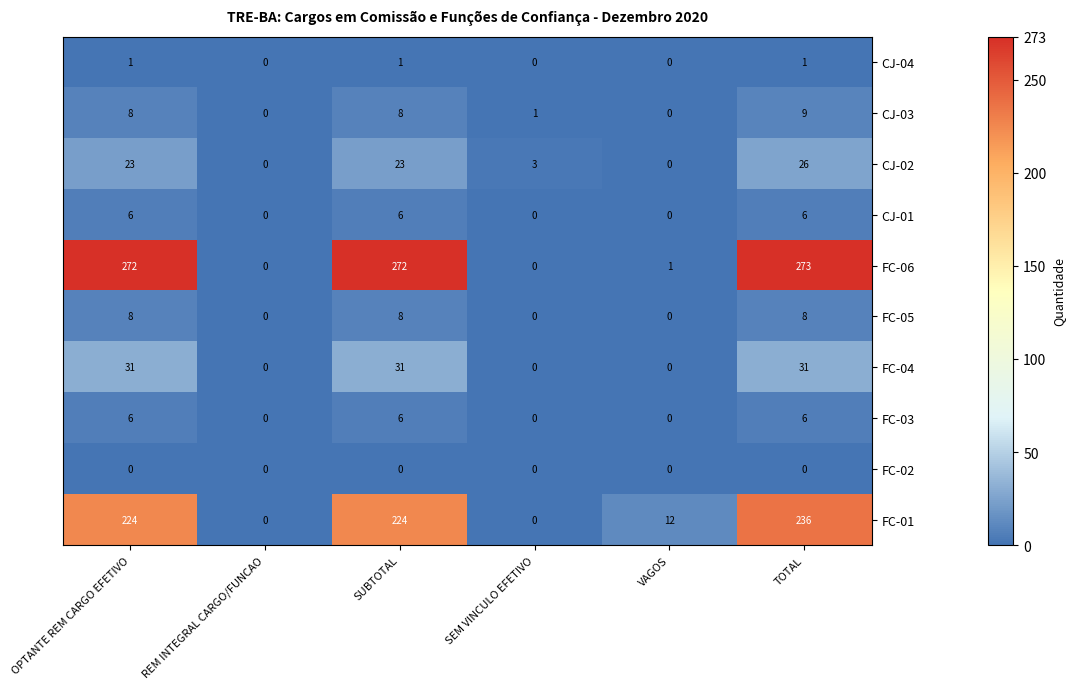

What is the average value of the CJ-03 series?

4